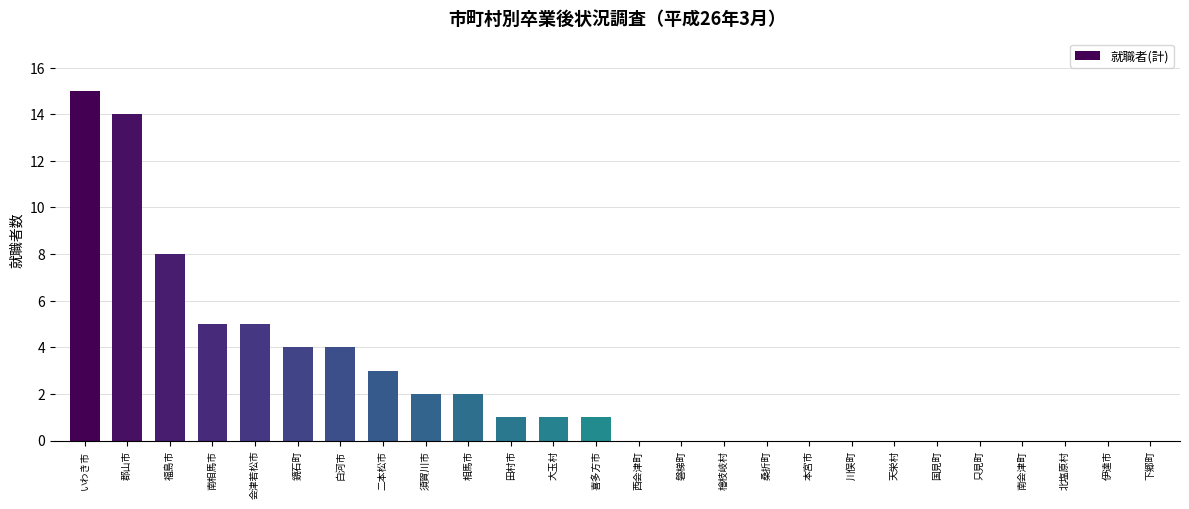

The chart shows a value of 10 at いわき市. True or false?

False